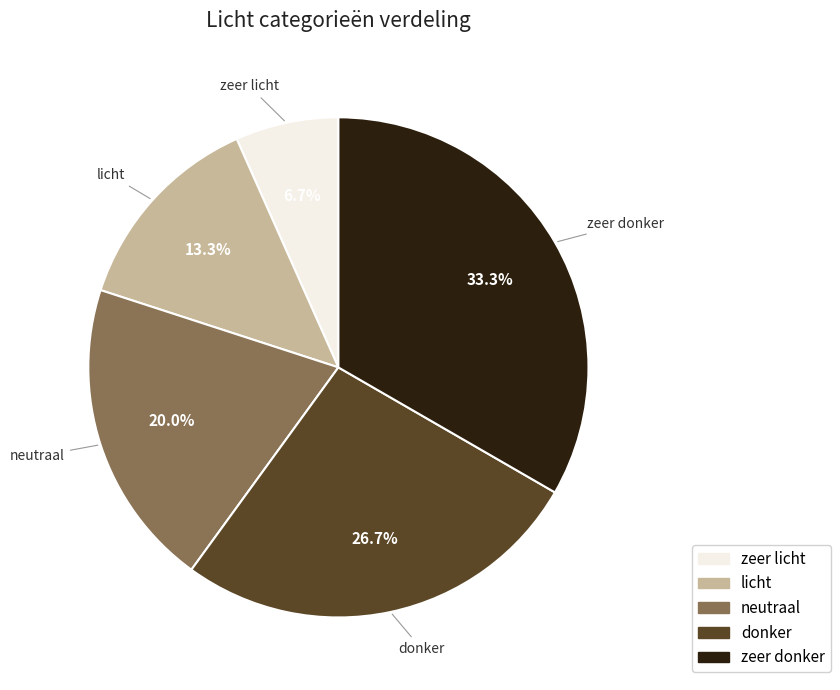

What is the ratio of the value at zeer licht to the value at neutraal?

0.3